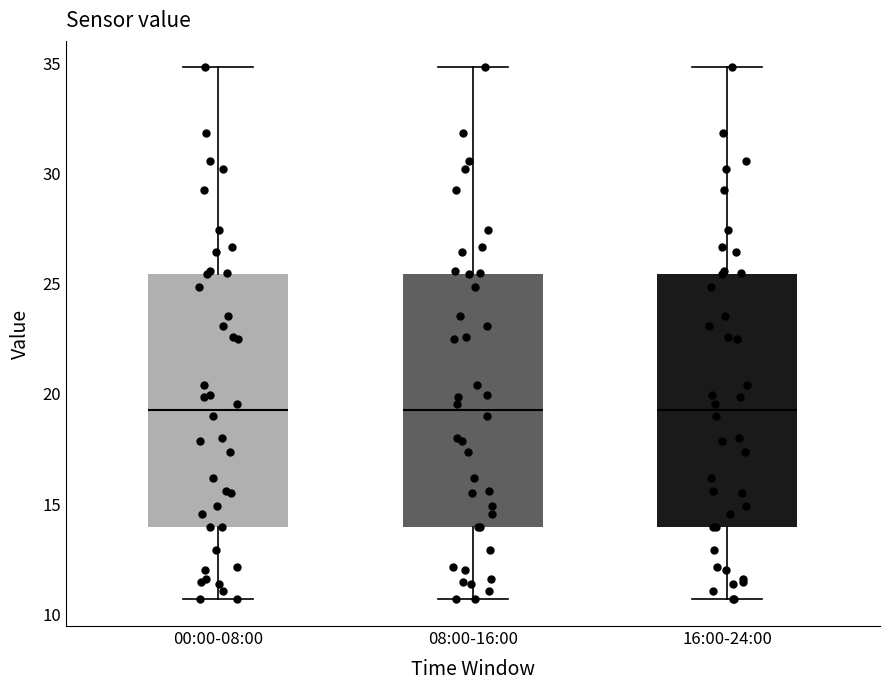

Where is the lower edge of the box for 00:00-08:00 on the y-axis? The values are not printed on the chart, so give them approximately, as read against the axis.

14.0